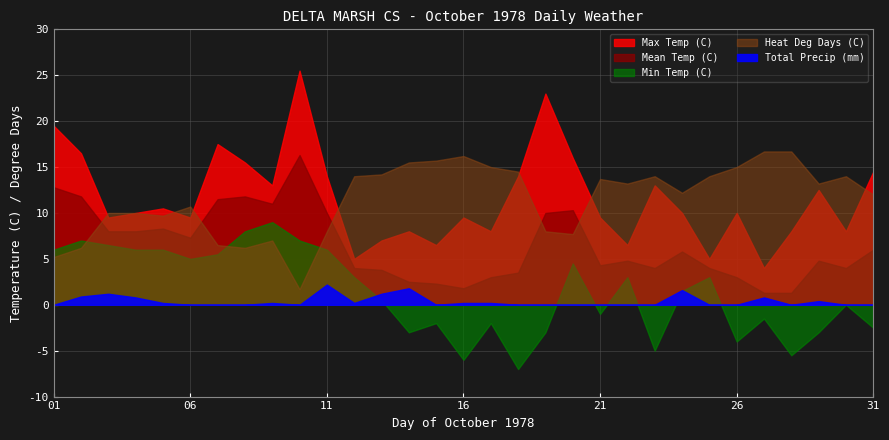

How many categories are shown in the chart?

31